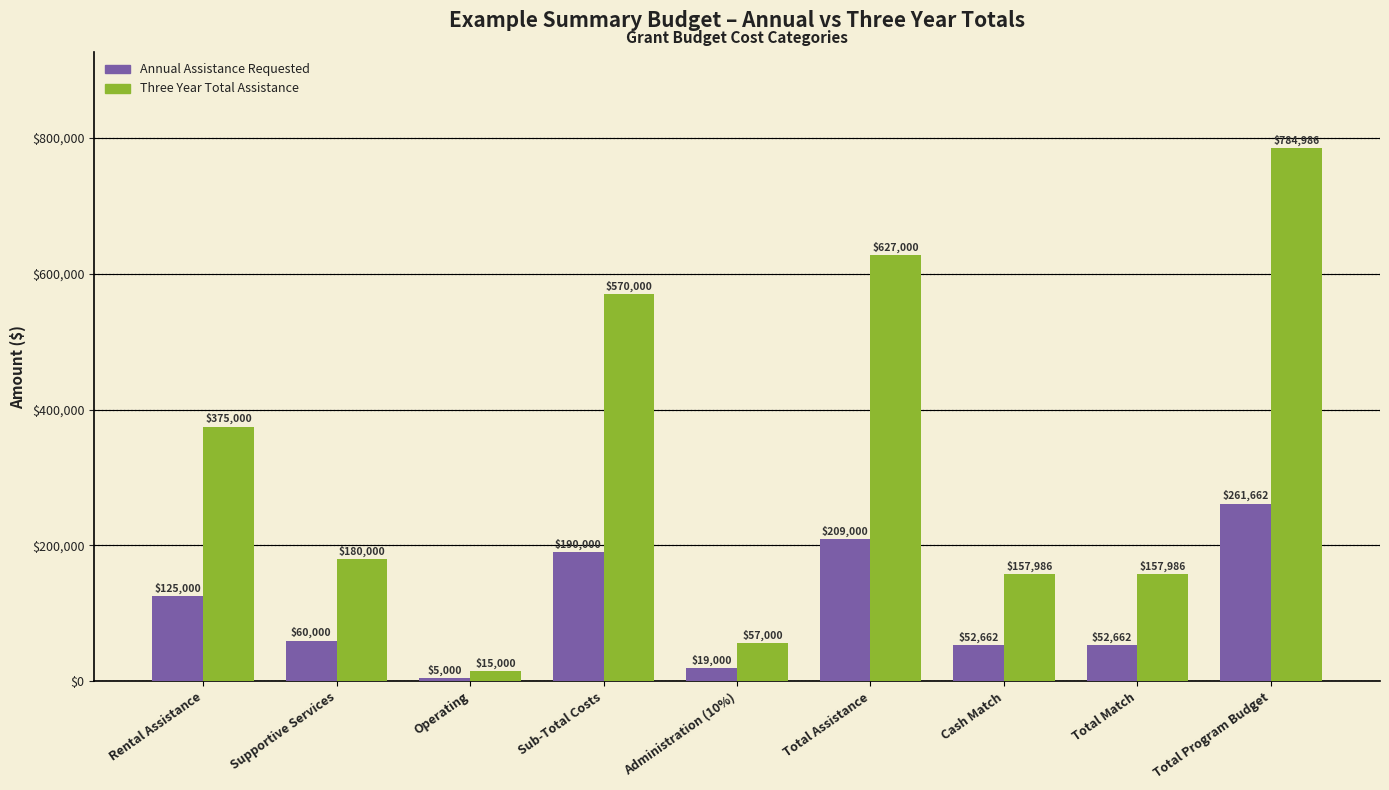

Which series has the largest range (max minus min)?

Three Year Total Assistance